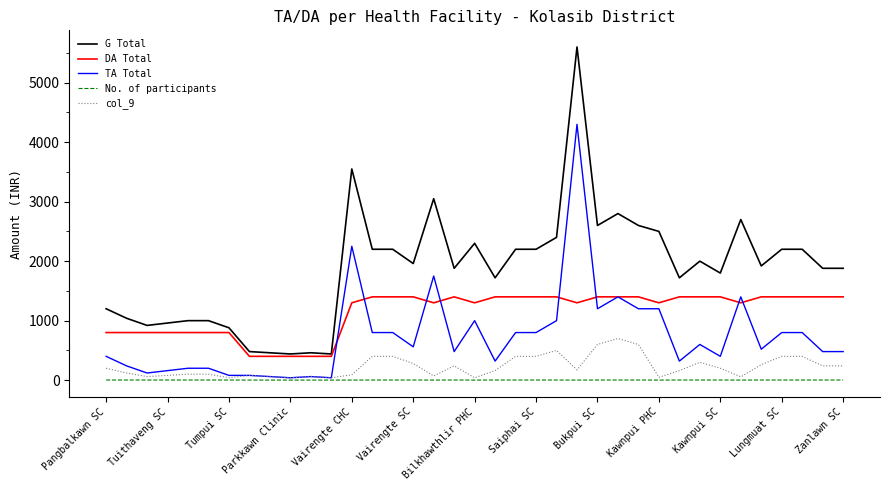

Is this an area chart (filled region under the line)?

No